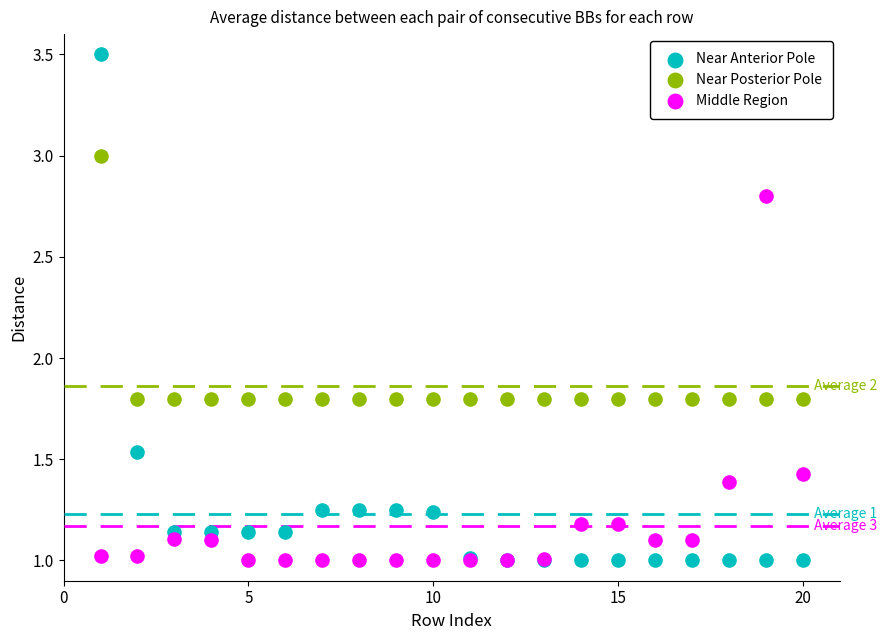

Which series contains the highest Y value?

Near Anterior Pole